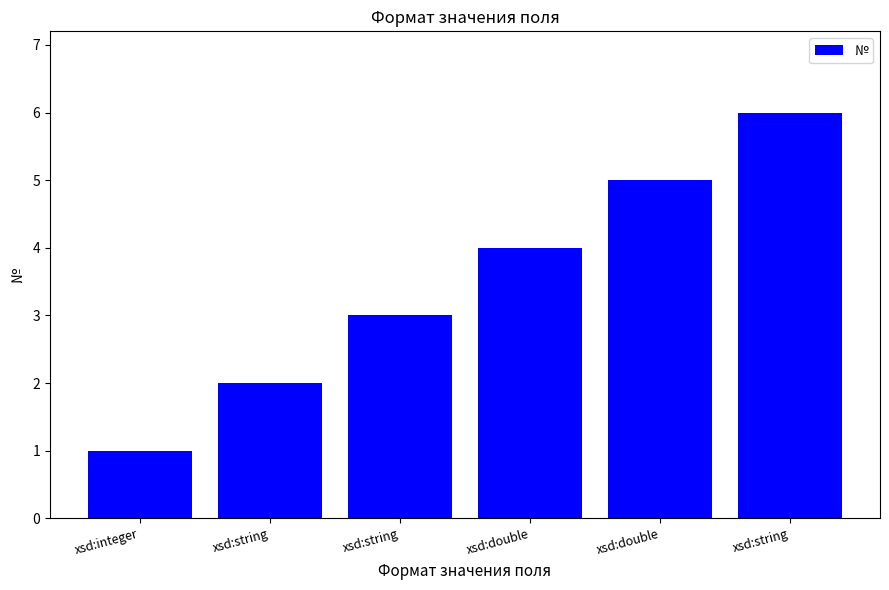

Does the chart contain any negative values?

No